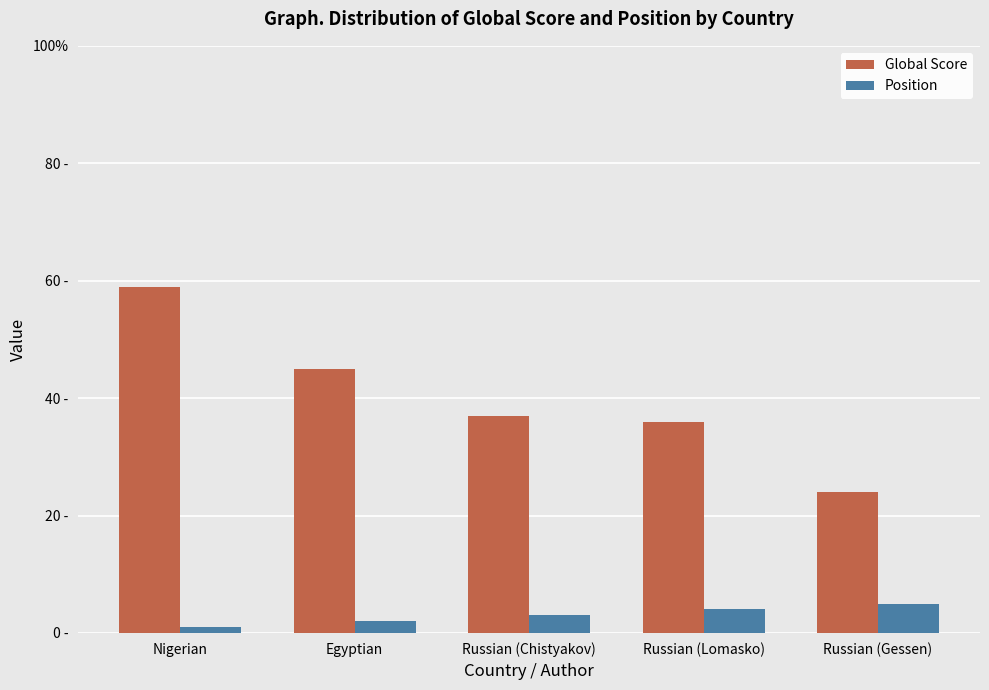

What are all the series names shown in the legend?

Global Score, Position